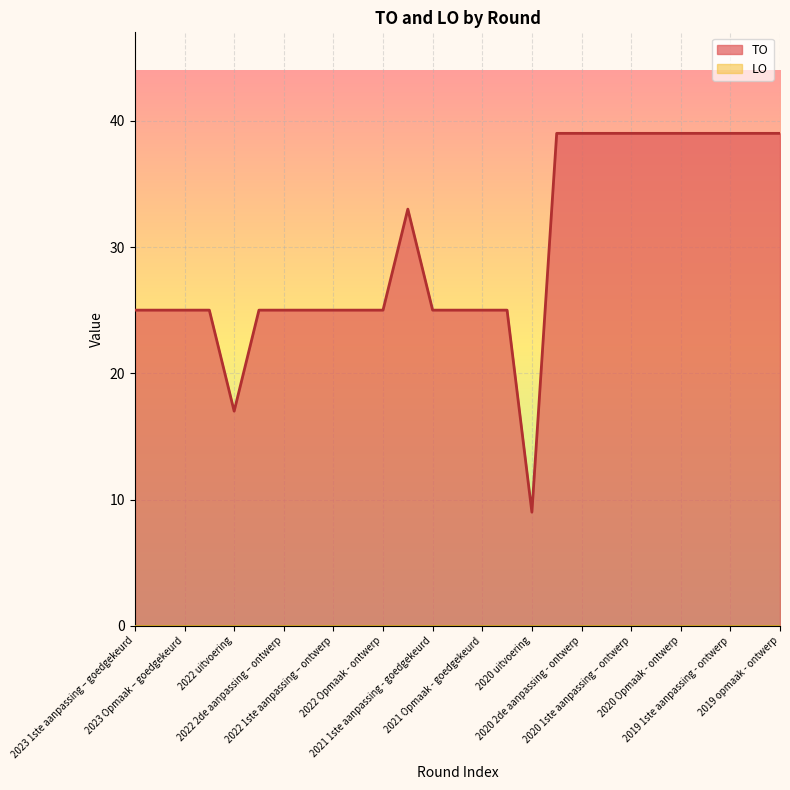

True or false: the data shows 44 at 2022 1ste aanpassing – goedgekeurd.

False